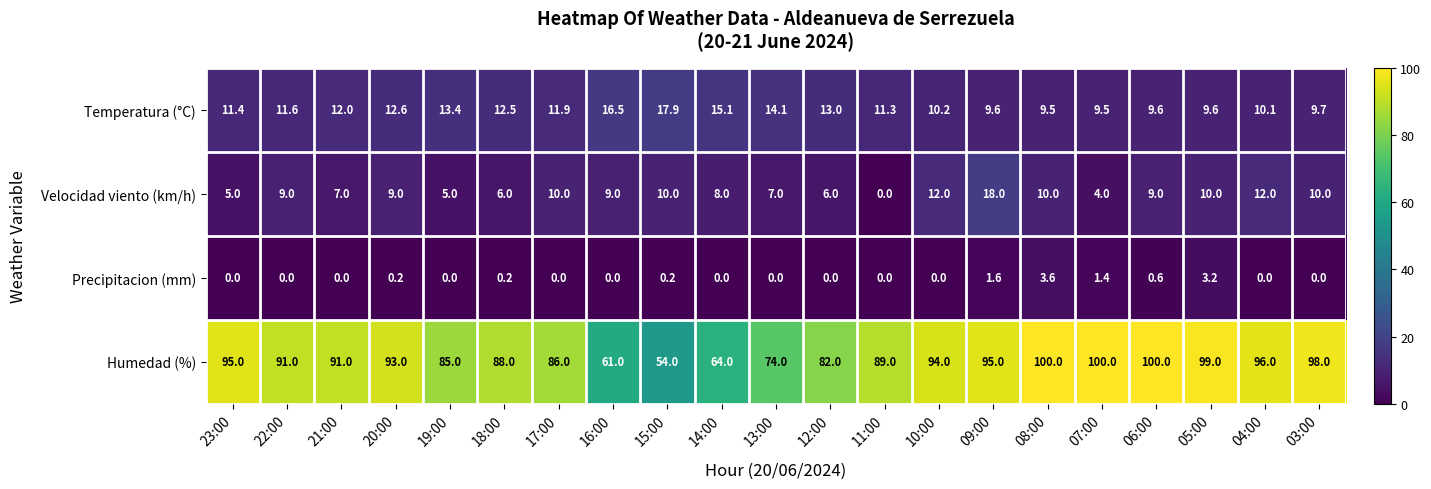

Rank the series by their maximum value, from lowest to highest.

Precipitacion (mm), Temperatura (°C), Velocidad viento (km/h), Humedad (%)